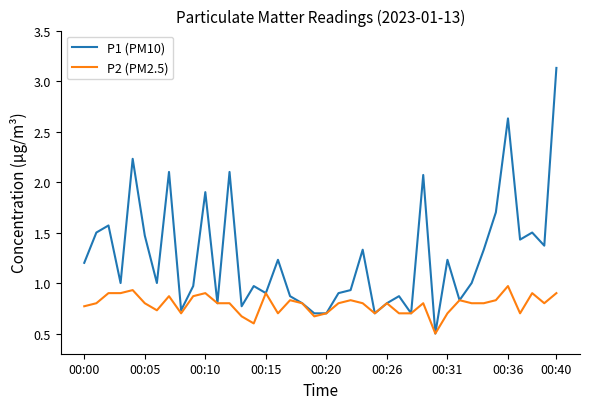

What is the maximum value for P1 (PM10)?

3.1